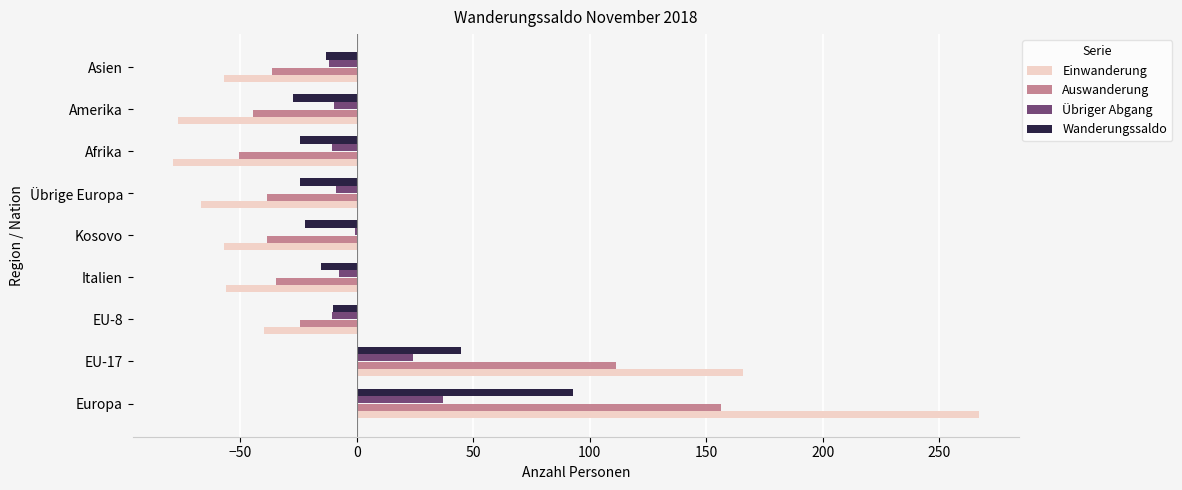

Between Europa and Italien, which series saw the biggest shift?

Einwanderung